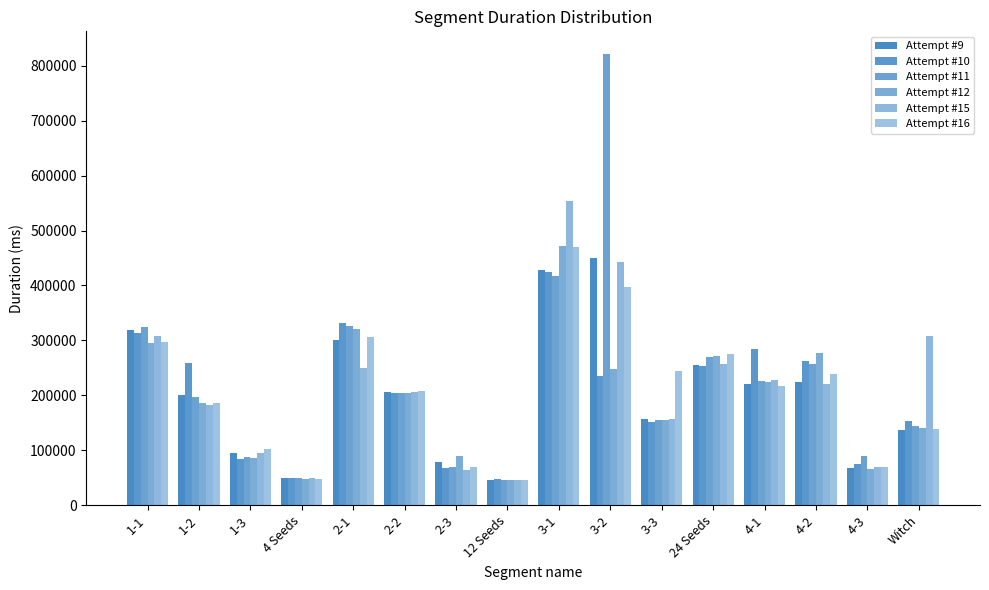

Is it true that Attempt #16 equals 68636 at 2-3?

True